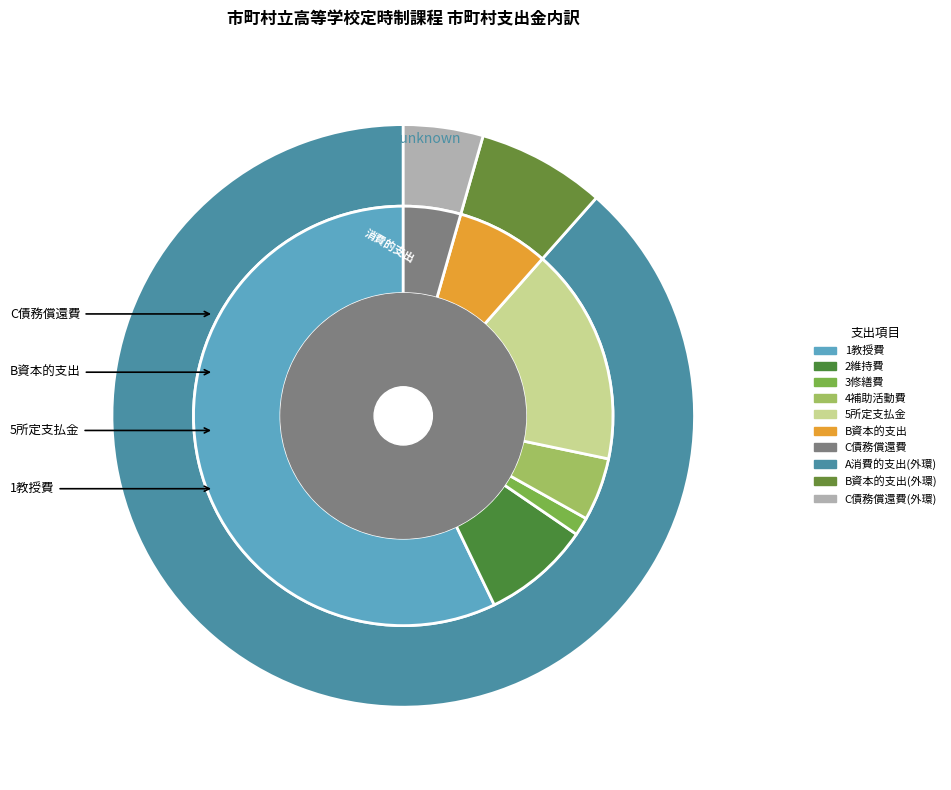

What is the total percentage of 3修繕費 and C債務償還費?

5.8%